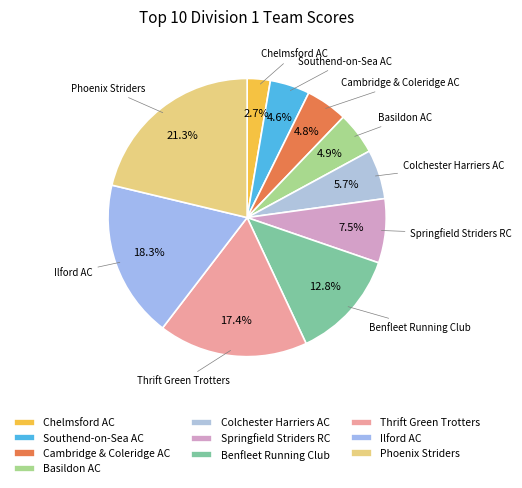

Is it true that Chelmsford AC is 11% of the pie?

False